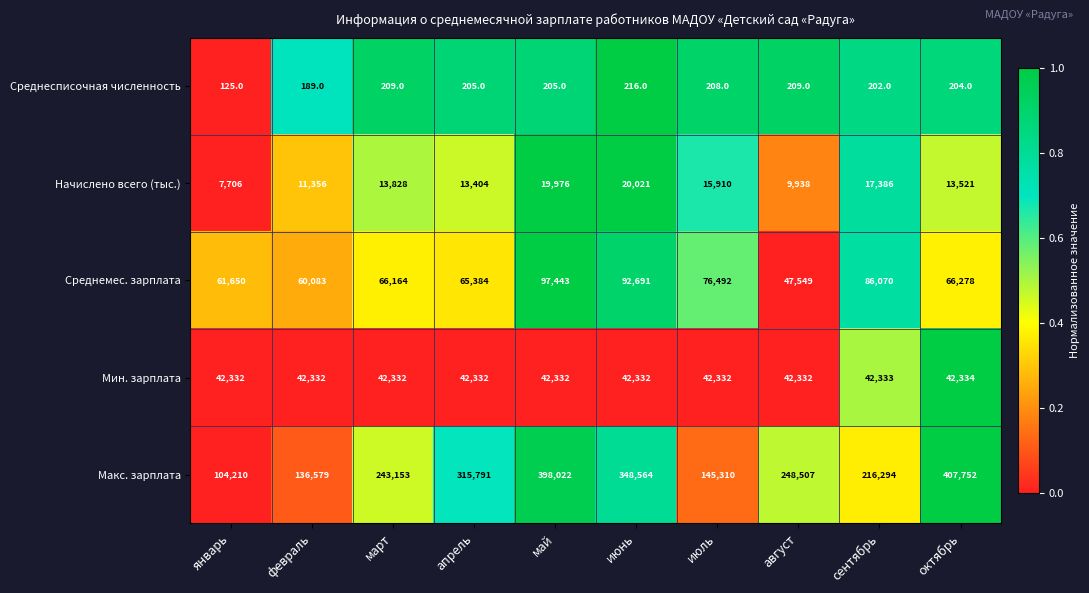

The value of Макс. зарплата at май is 398022. True or false?

True